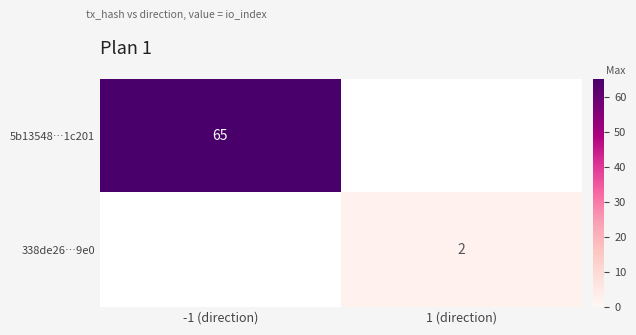

The 338de26…9e0 series shows 3 at 1 (direction). True or false?

False